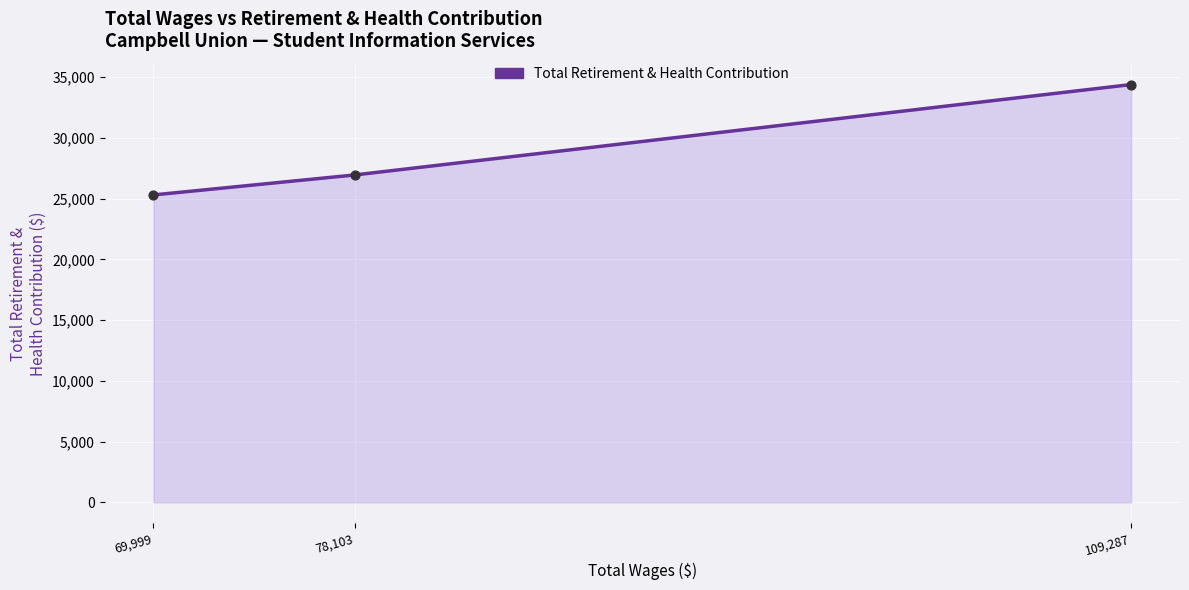

What is the change in value from 78,103 to 109,287?

+7439